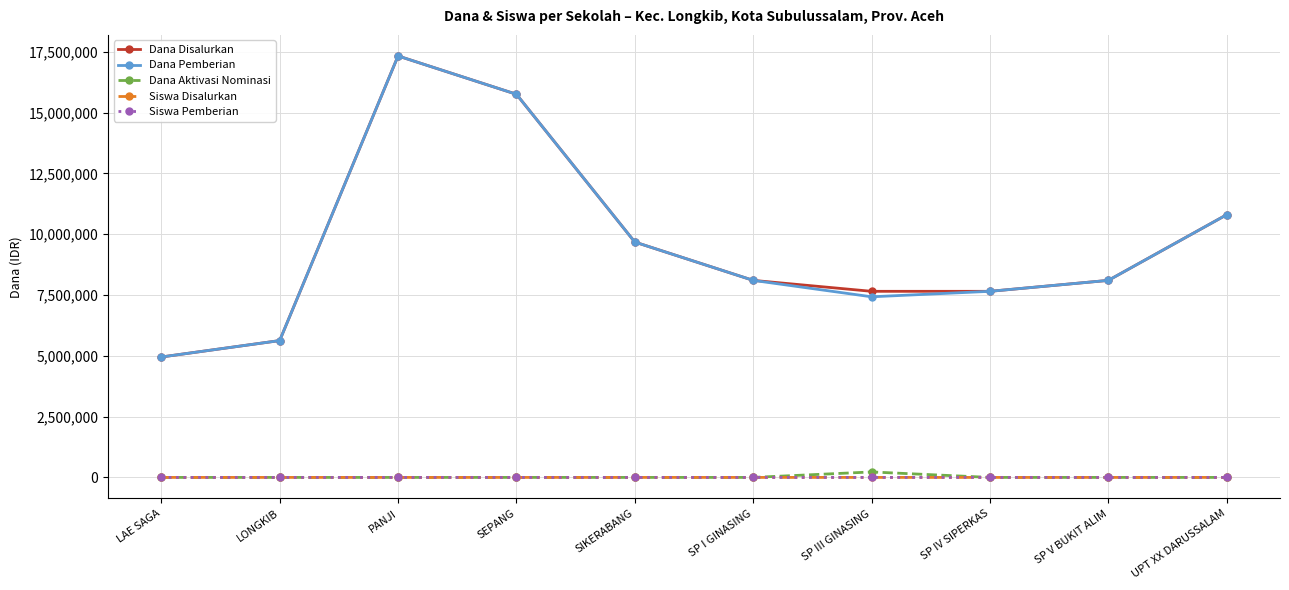

True or false: Siswa Pemberian has a value of 15 at LONGKIB.

True